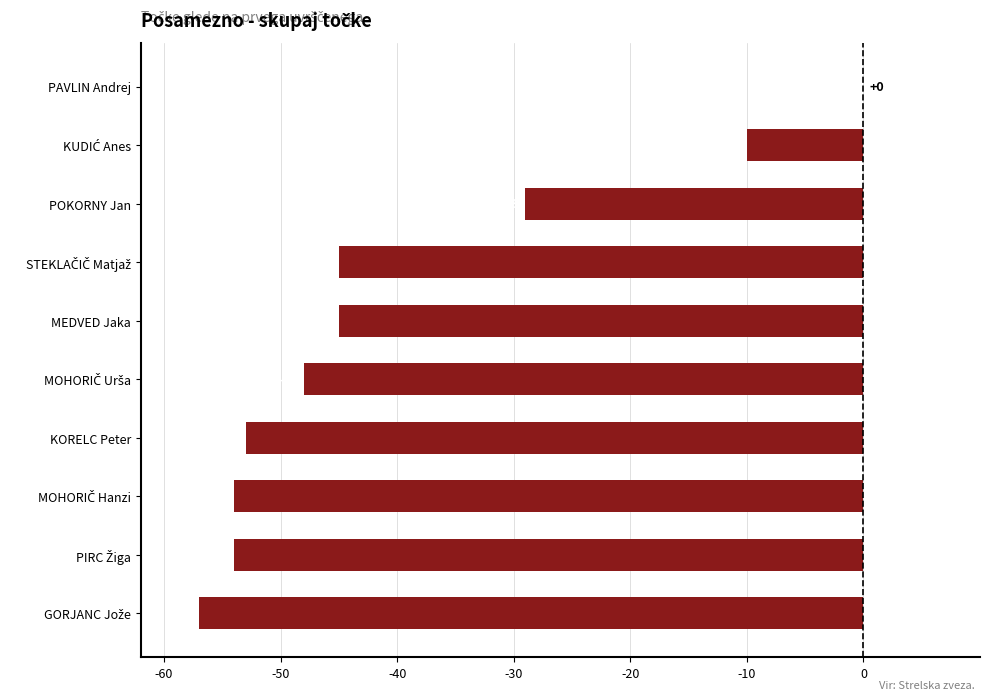

Read the value at KORELC Peter, to the nearest 5.

-55